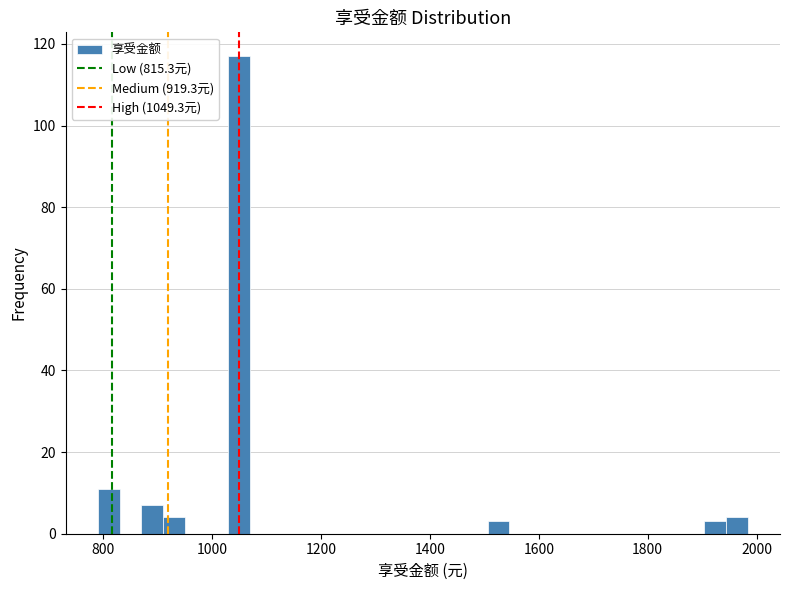

Around what value on the x-axis is the tallest bar? Give the approximate position of its centre, as read against the axis.

1040